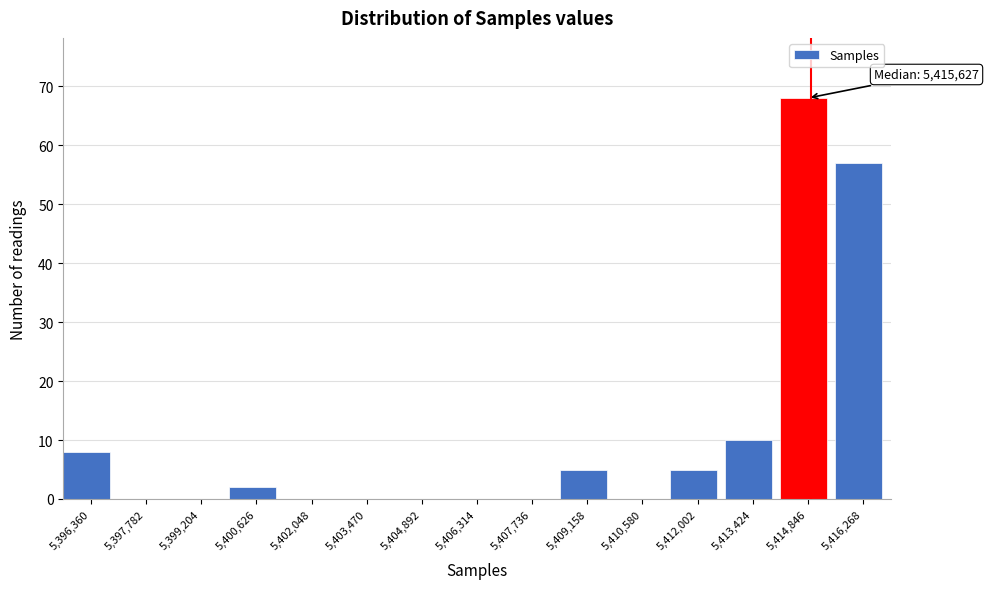

Reading left to right, list all the values displayed in this chart.

5,396,360=8	5,397,782=0	5,399,204=0	5,400,626=2	5,402,048=0	5,403,470=0	5,404,892=0	5,406,314=0	5,407,736=0	5,409,158=5	5,410,580=0	5,412,002=5	5,413,424=10	5,414,846=68	5,416,268=57